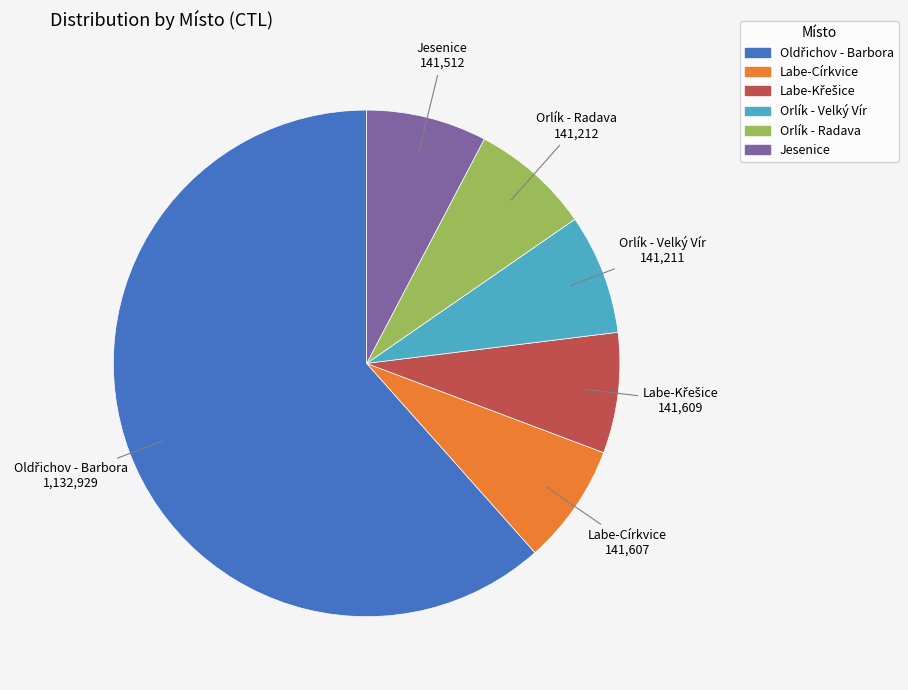

The Orlík - Velký Vír slice represents 1% of the pie. True or false?

False